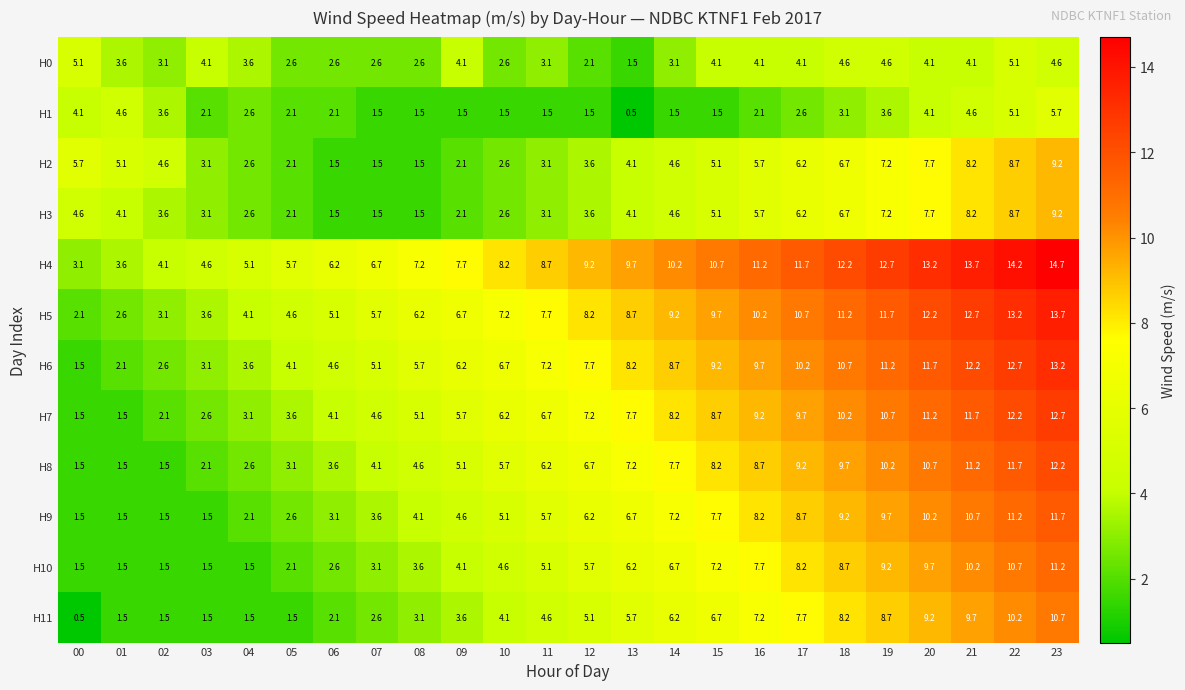

What is the sum of all H5 values?

190.1